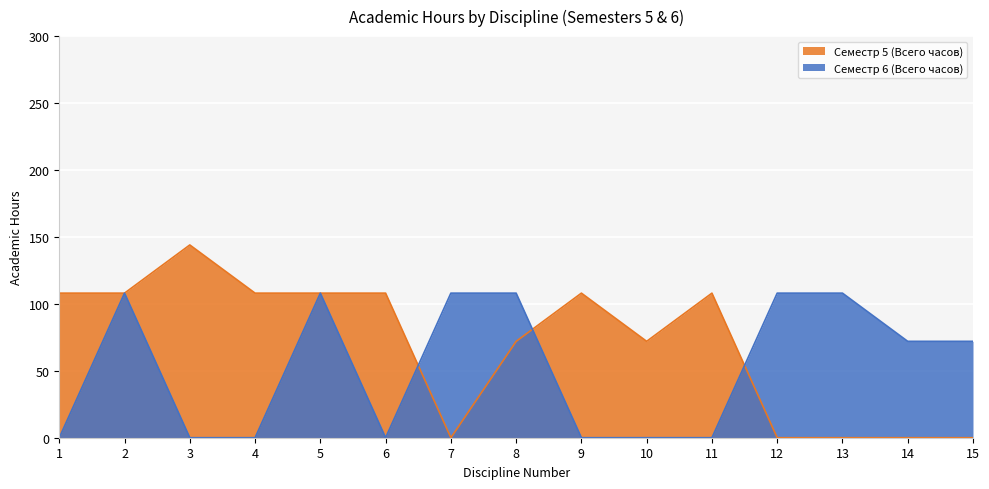

Which label corresponds to the largest value in the chart?

3